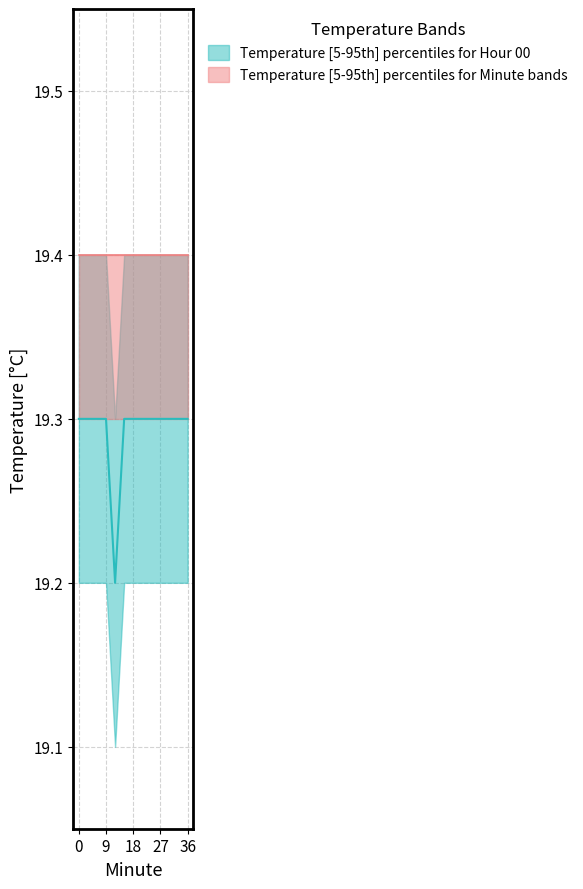

What is the value of the Band2 upper point at the 13th from the left?

19.4